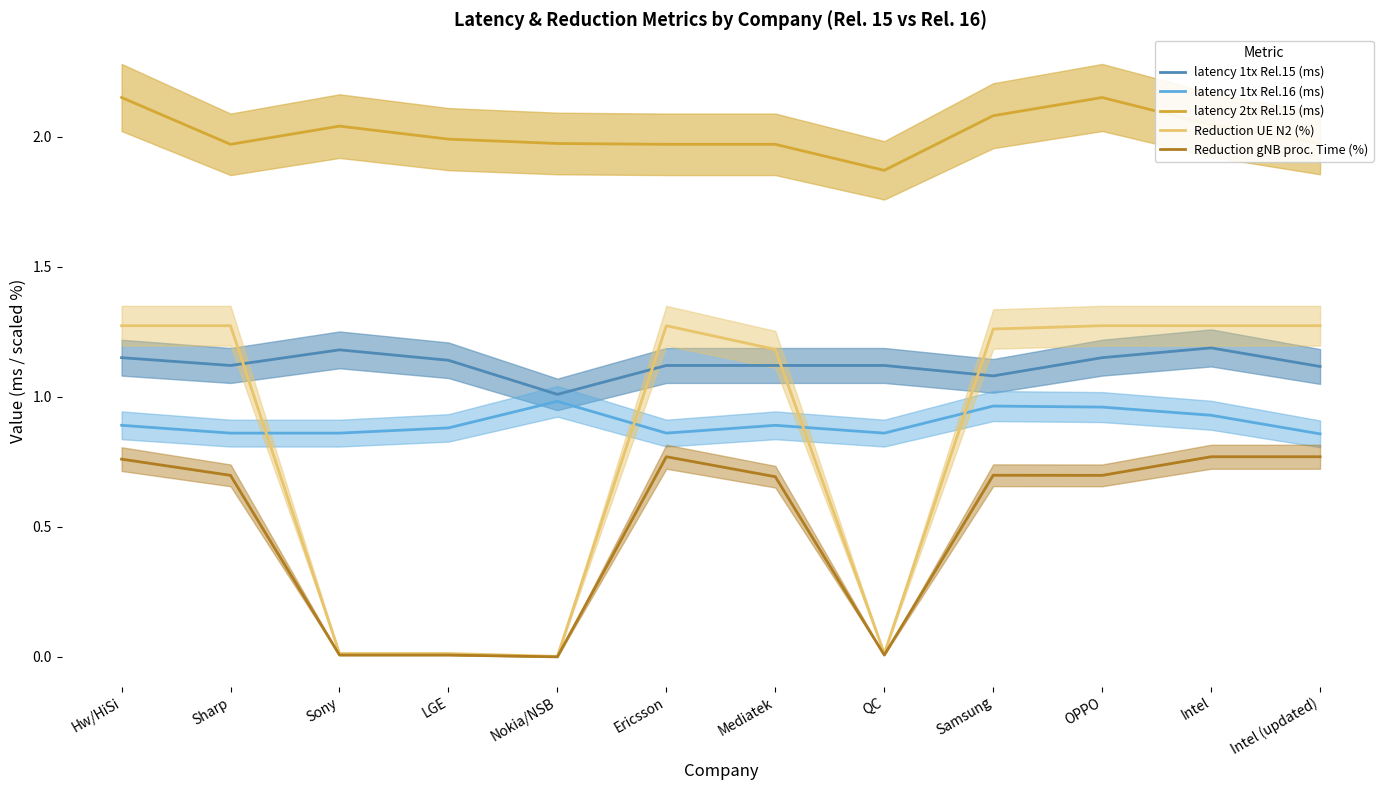

At how many categories does at least one series exceed 0?

12